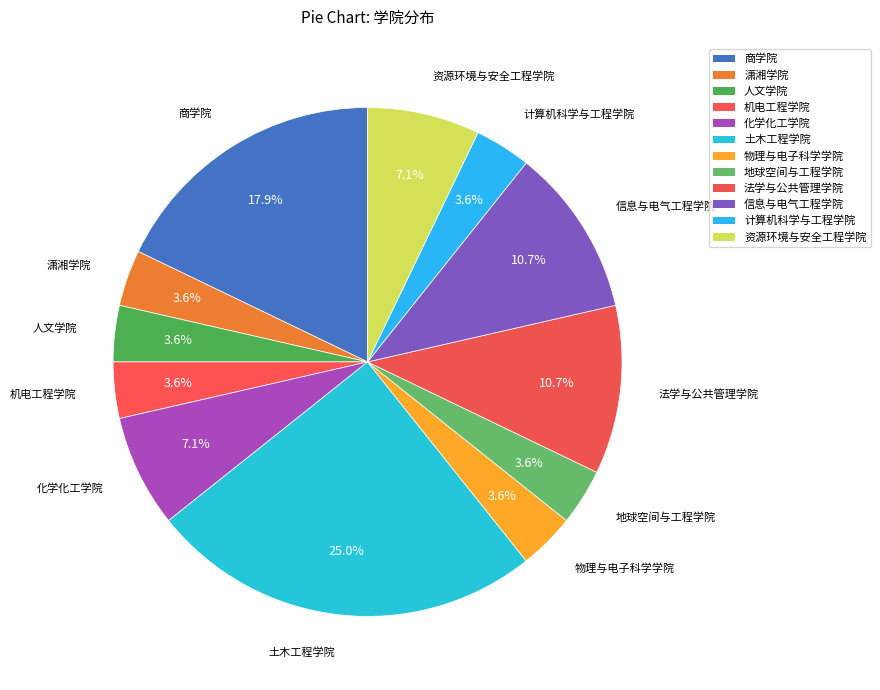

Rank the categories by value from lowest to highest.

潇湘学院, 人文学院, 机电工程学院, 物理与电子科学学院, 地球空间与工程学院, 计算机科学与工程学院, 化学化工学院, 资源环境与安全工程学院, 法学与公共管理学院, 信息与电气工程学院, 商学院, 土木工程学院